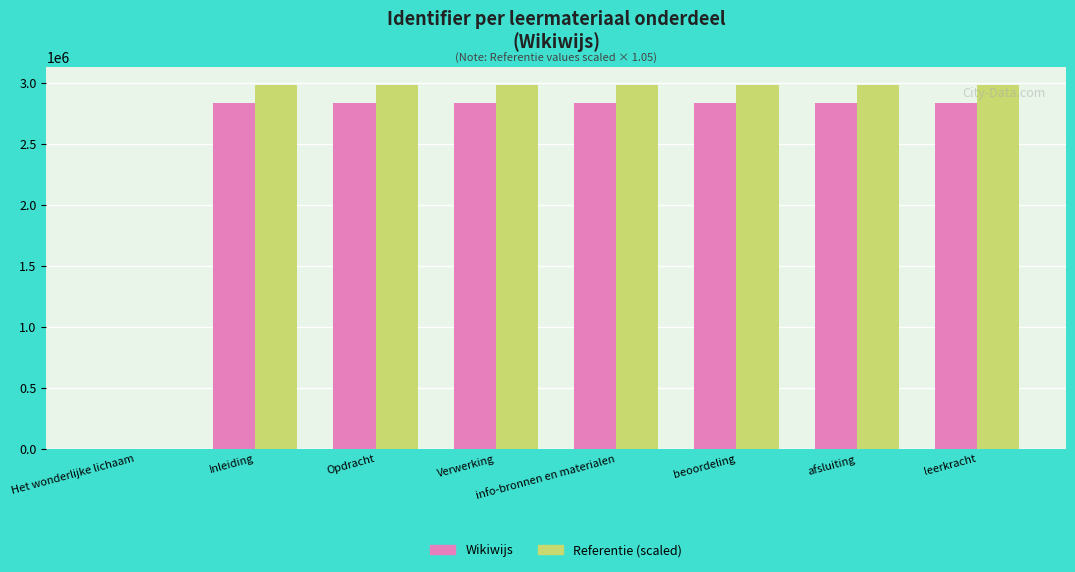

What is the total value across all series at beoordeling?

5820331.3